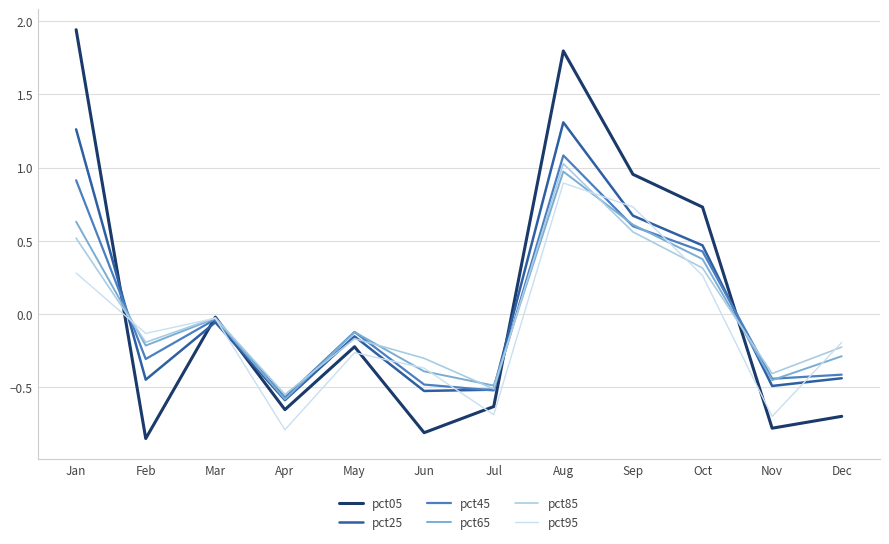

How many intersections are there between pct45 and pct05?

5